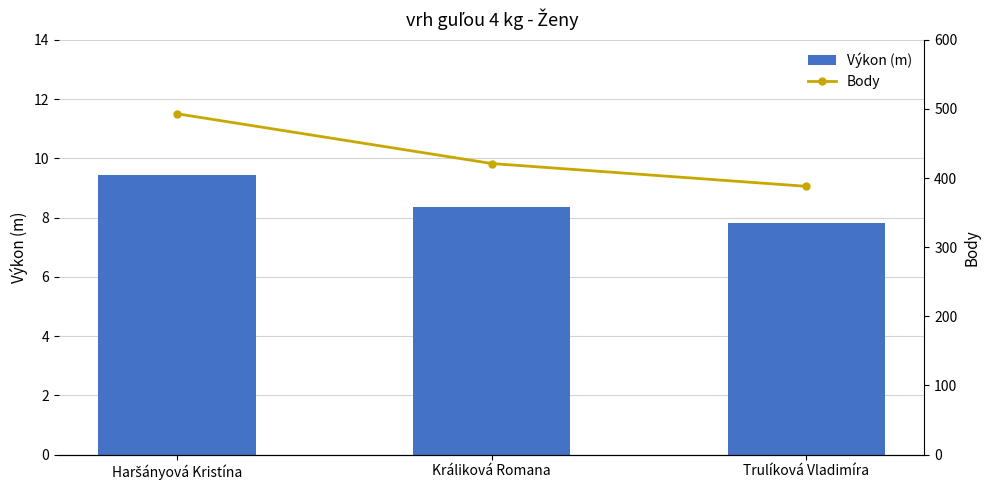

Reading left to right, extract all data points from this chart.

Výkon (m): Haršányová Kristína=9.4	Králiková Romana=8.3	Trulíková Vladimíra=7.8
Body: Haršányová Kristína=493.0	Králiková Romana=421.0	Trulíková Vladimíra=388.0